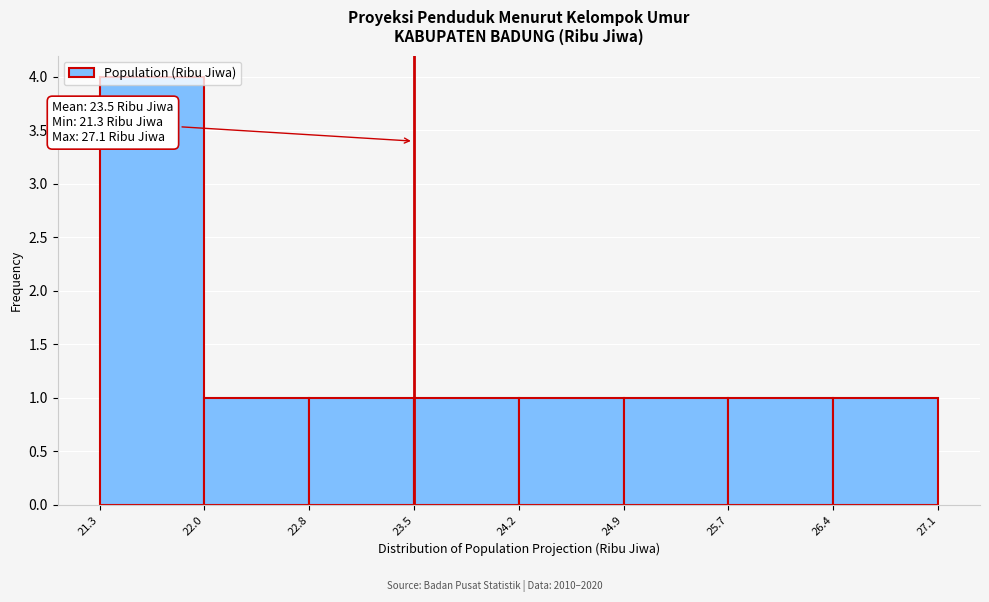

Which range on the x-axis has the tallest bar?

21.3 to 22.0